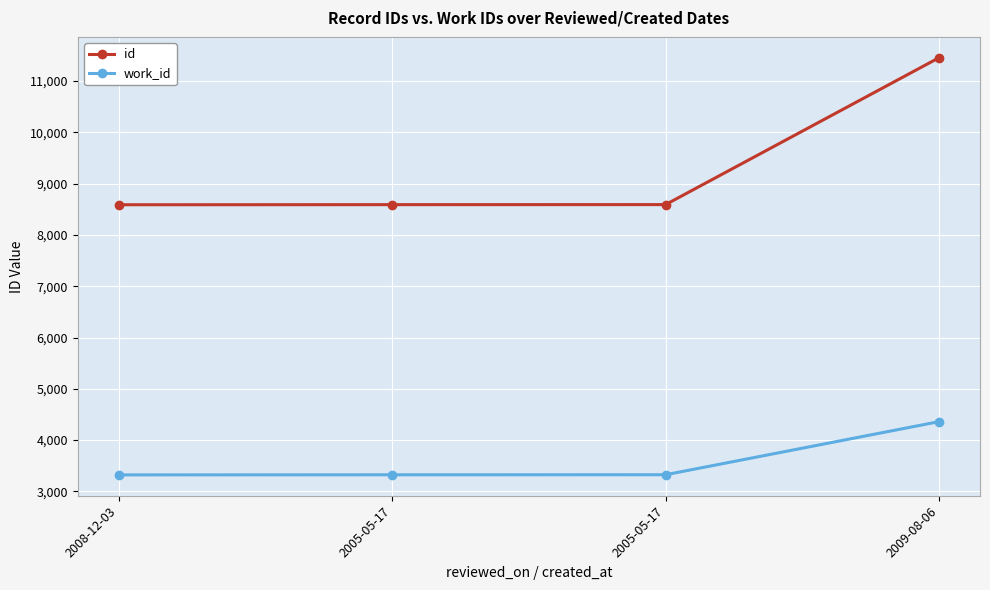

True or false: work_id and id intersect in this chart.

False